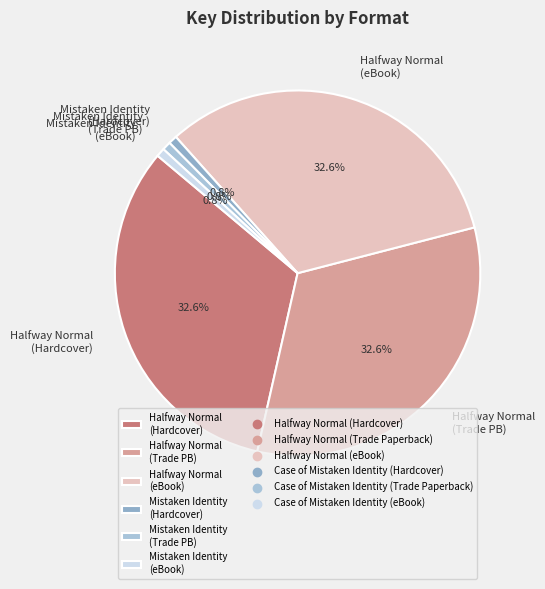

To the nearest percent, what is the average slice percentage?

17%